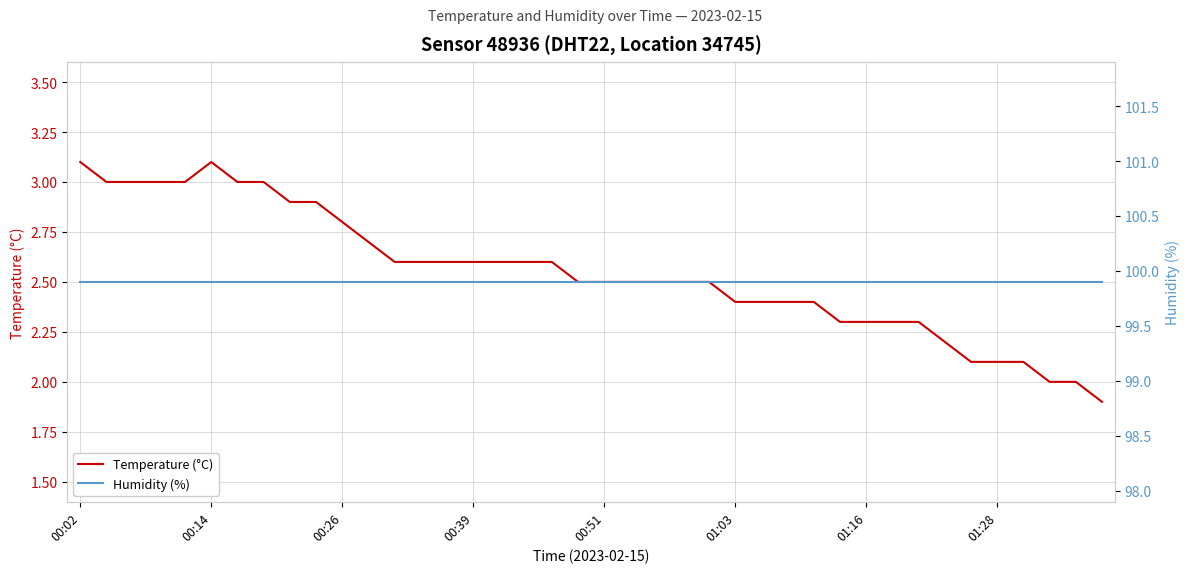

True or false: Humidity (%) and Temperature (°C) intersect in this chart.

False